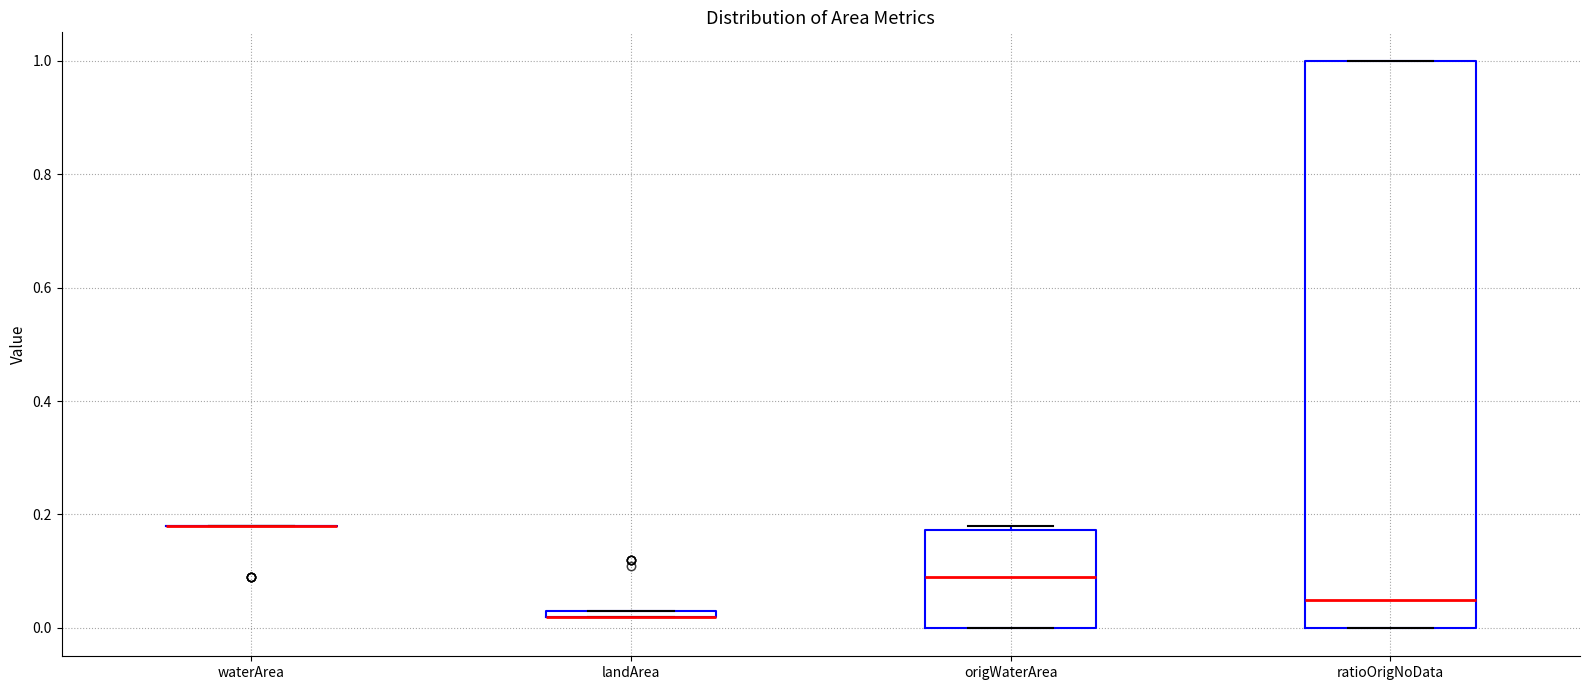

Comparing the boxes themselves (not the whiskers), which one is the tallest?

ratioOrigNoData